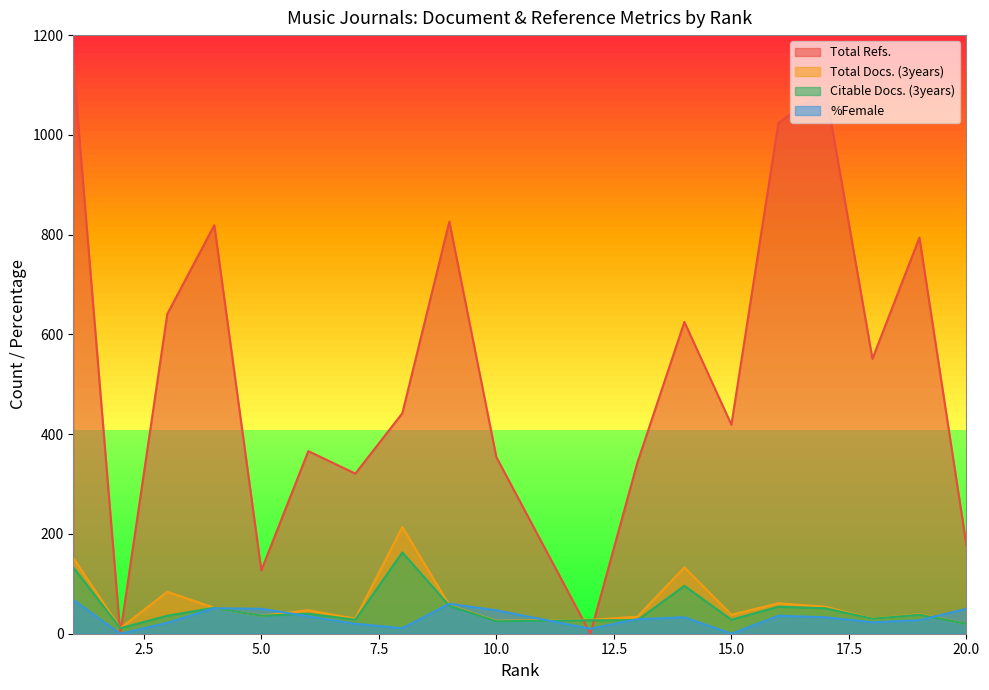

Which series has the largest range (max minus min)?

Total Refs.